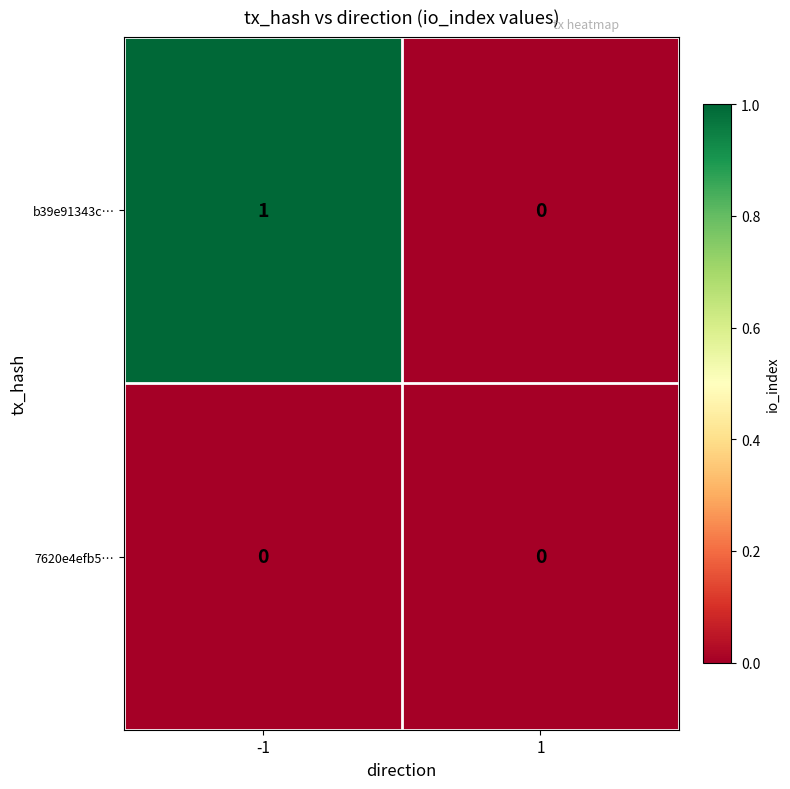

Which series has the largest range (max minus min)?

b39e91343c…